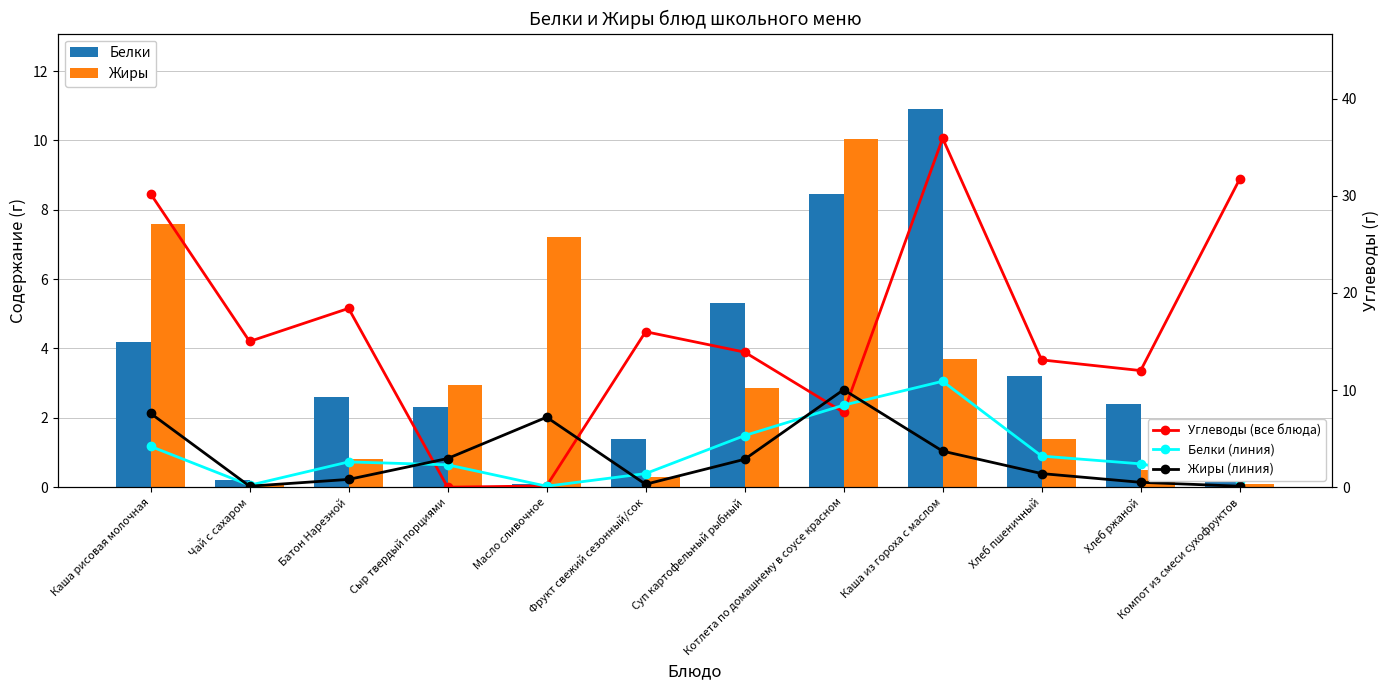

Between Хлеб ржаной and Котлета по домашнему в соусе красном, which is larger?

Котлета по домашнему в соусе красном